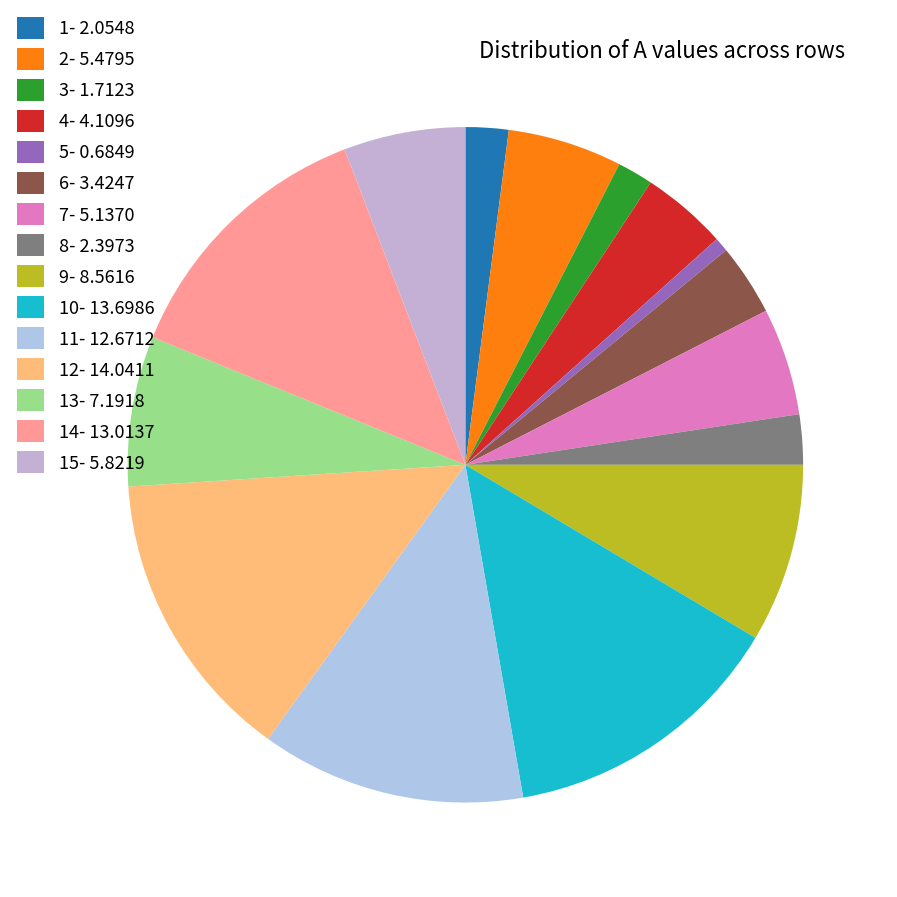

Which slice is the largest?

12